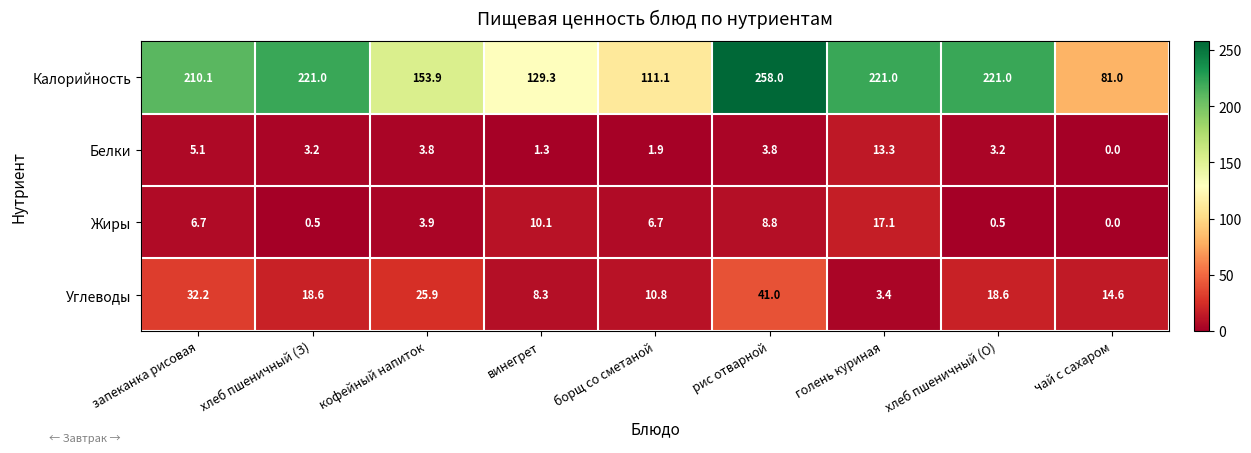

At which label is Жиры closest to 8?

рис отварной